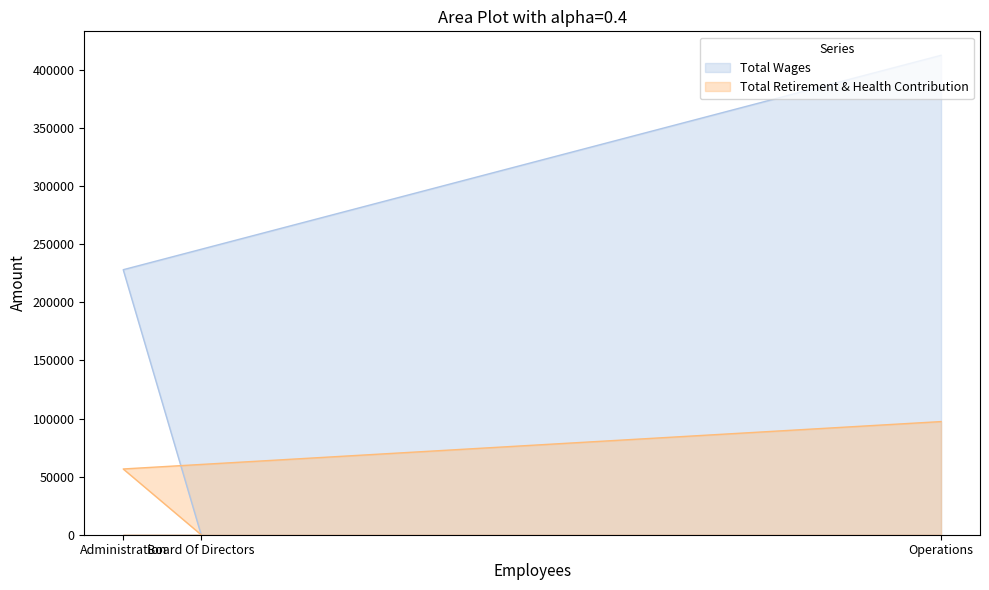

True or false: Total Wages has a value of 140669 at Board Of Directors.

False